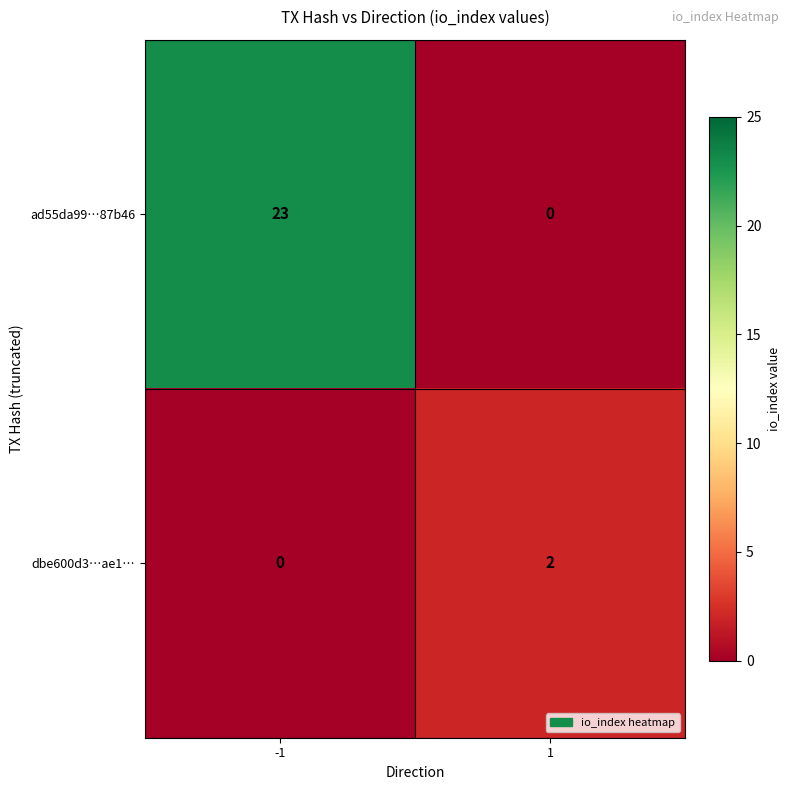

What is the sum of the ad55da99…87b46 values at 1 and -1?

23